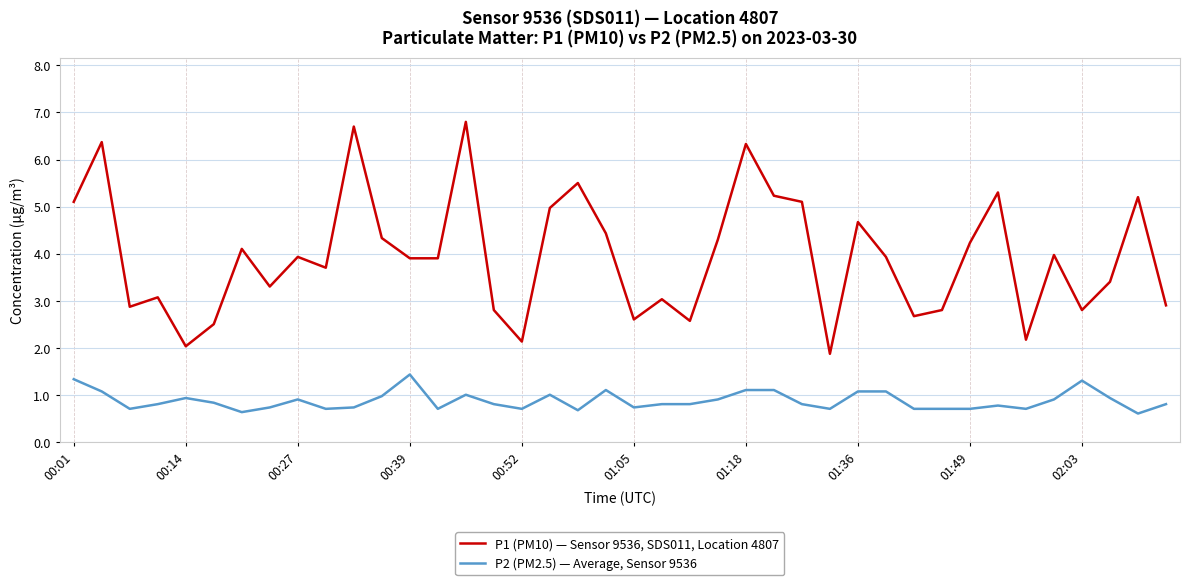

List the series in order of their overall mean, highest first.

P1 (PM10) — Sensor 9536, SDS011, Location 4807, P2 (PM2.5) — Average, Sensor 9536